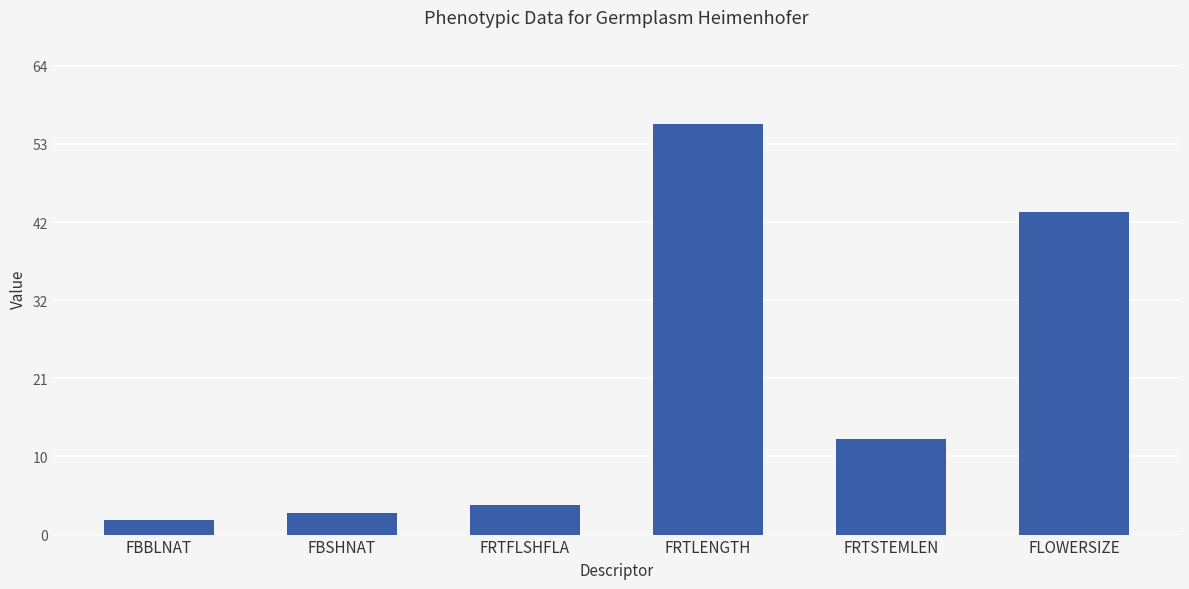

What position from the right is FRTLENGTH?

3